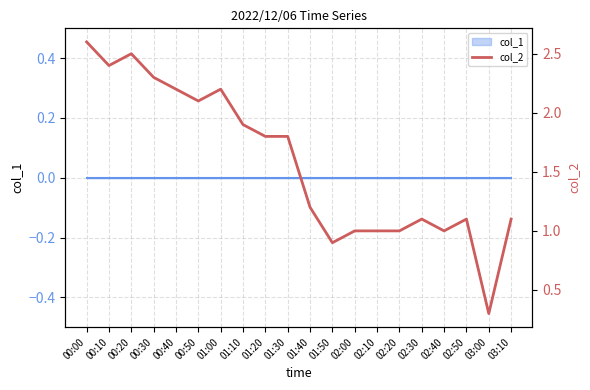

Rank the categories by value from lowest to highest.

03:00, 01:50, 02:00, 02:10, 02:20, 02:40, 02:30, 02:50, 03:10, 01:40, 01:20, 01:30, 01:10, 00:50, 00:40, 01:00, 00:30, 00:10, 00:20, 00:00